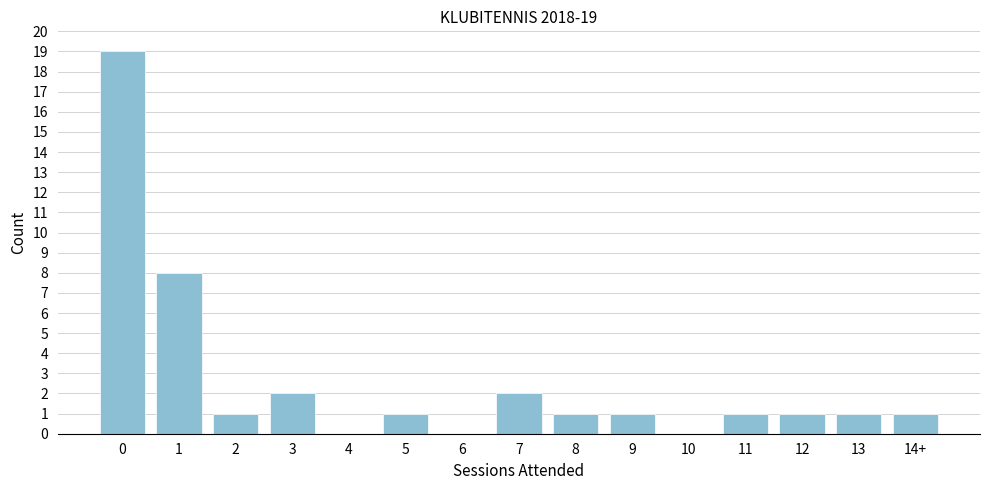

What is the ratio of the value at 11 to the value at 12?

1.0